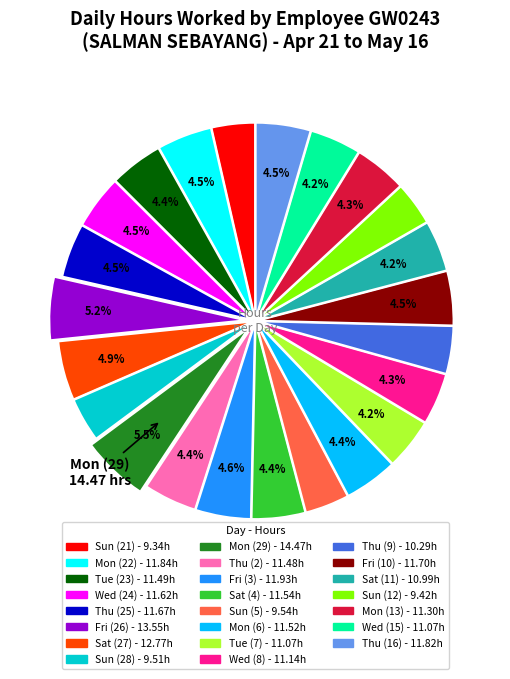

Is there any slice that represents more than half of the pie?

No